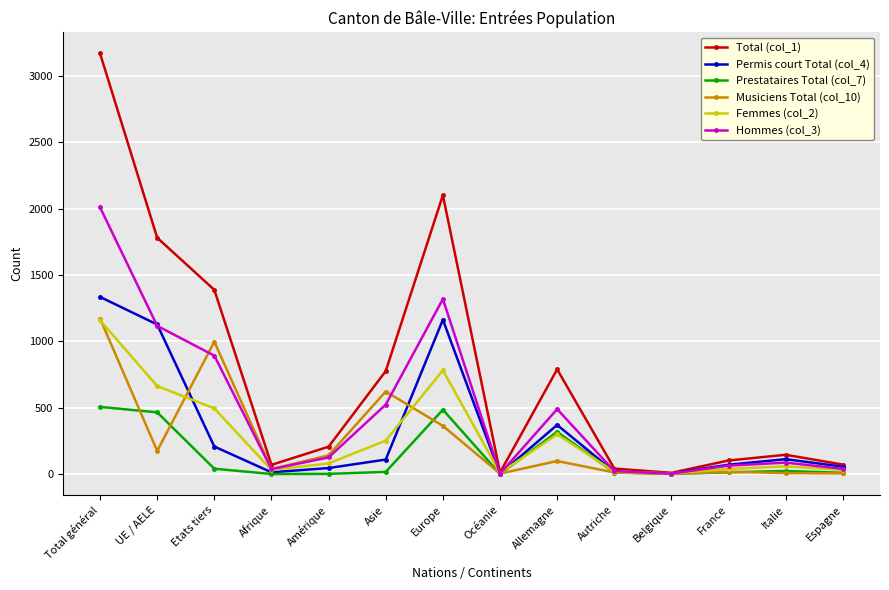

What are all the series names shown in the legend?

Total (col_1), Permis court Total (col_4), Prestataires Total (col_7), Musiciens Total (col_10), Femmes (col_2), Hommes (col_3)